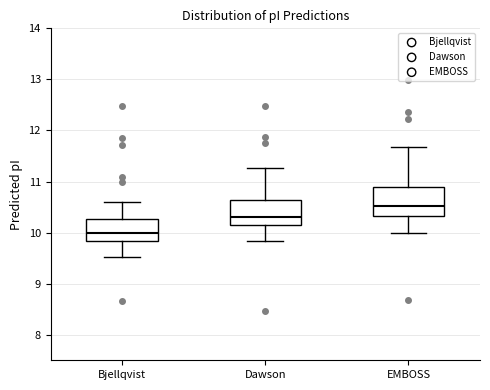

Reading left to right, read every box against the y-axis: the position of its median line, the range the box covers, and the ends of its whiskers. The values are not printed on the chart, so give them approximately, as read against the axis.

Bjellqvist: median 10.0, box 9.8 to 10.3, whiskers 9.5 to 10.6
Dawson: median 10.3, box 10.1 to 10.6, whiskers 9.8 to 11.3
EMBOSS: median 10.5, box 10.3 to 10.9, whiskers 10.0 to 11.7